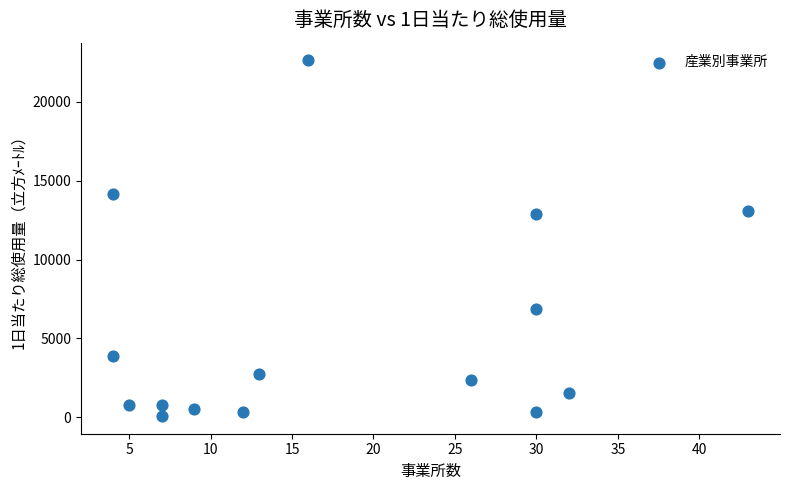

What is the range of Y values (max minus min)?

22543